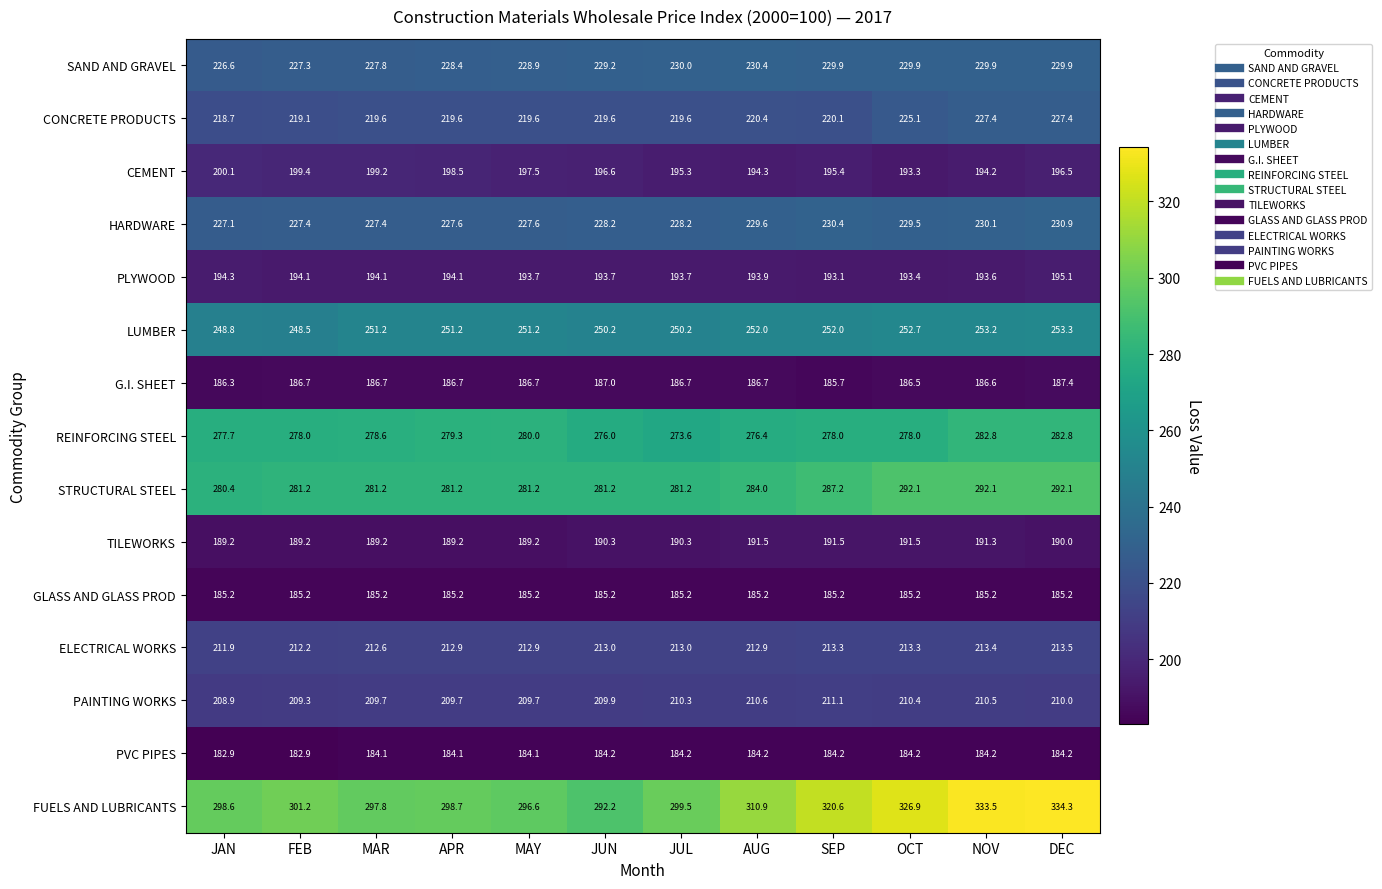

Rank the series by their maximum value, from highest to lowest.

FUELS AND LUBRICANTS, STRUCTURAL STEEL, REINFORCING STEEL, LUMBER, HARDWARE, SAND AND GRAVEL, CONCRETE PRODUCTS, ELECTRICAL WORKS, PAINTING WORKS, CEMENT, PLYWOOD, TILEWORKS, G.I. SHEET, GLASS AND GLASS PROD, PVC PIPES